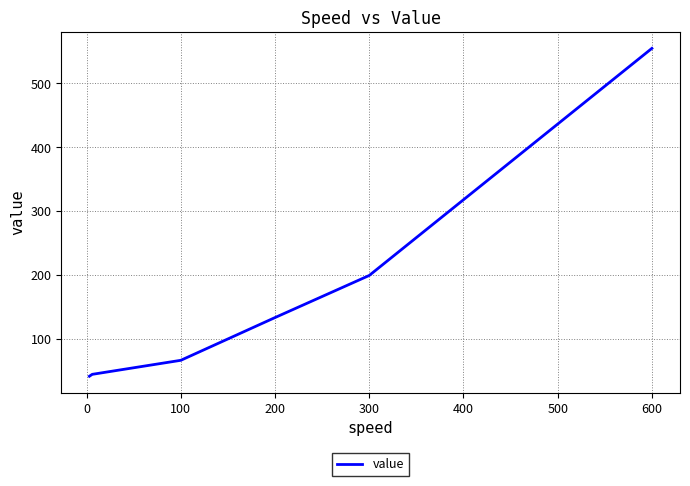

What is the difference between the maximum and minimum values?

514